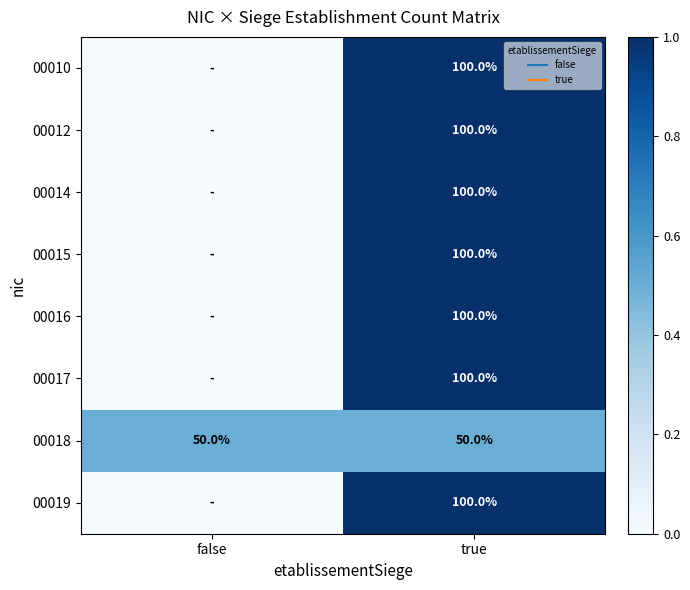

At false, list the series in order from smallest to largest.

00010, 00012, 00014, 00015, 00016, 00017, 00019, 00018